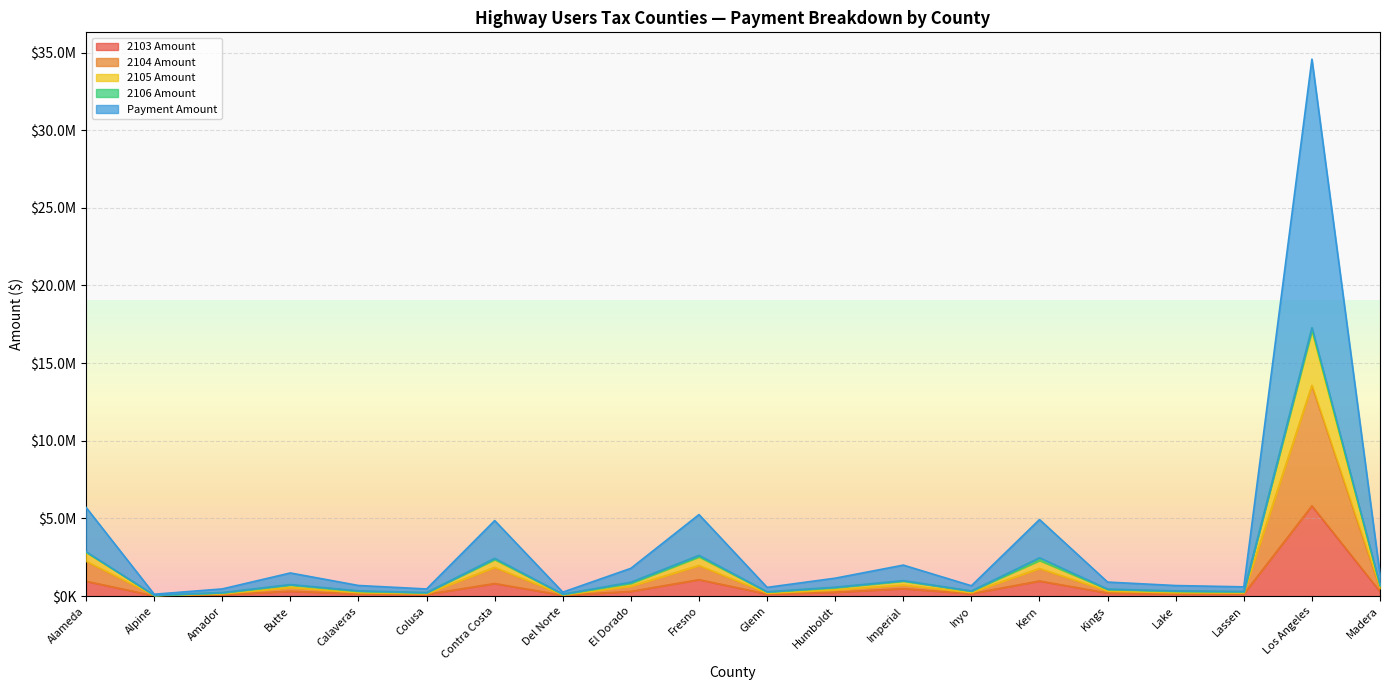

What is the difference between the Payment Amount values at Madera and Lake?

708312.6